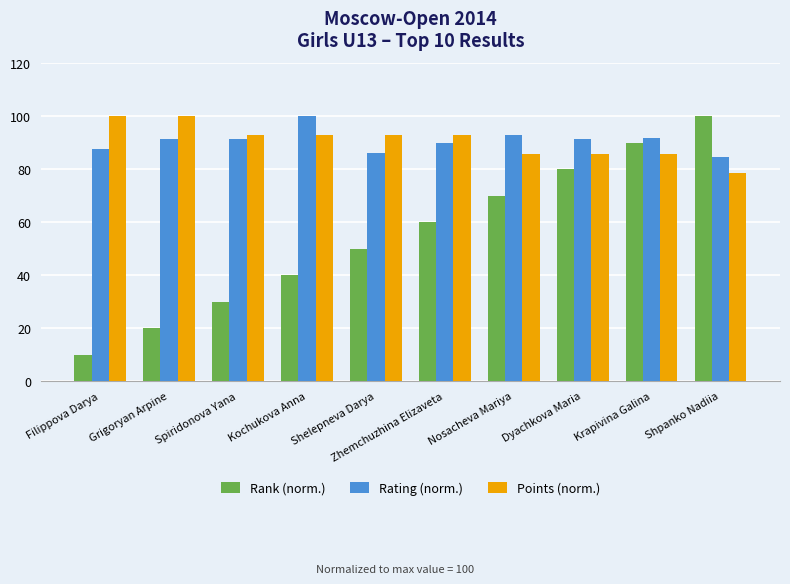

Which series has the largest range (max minus min)?

Rank (norm.)